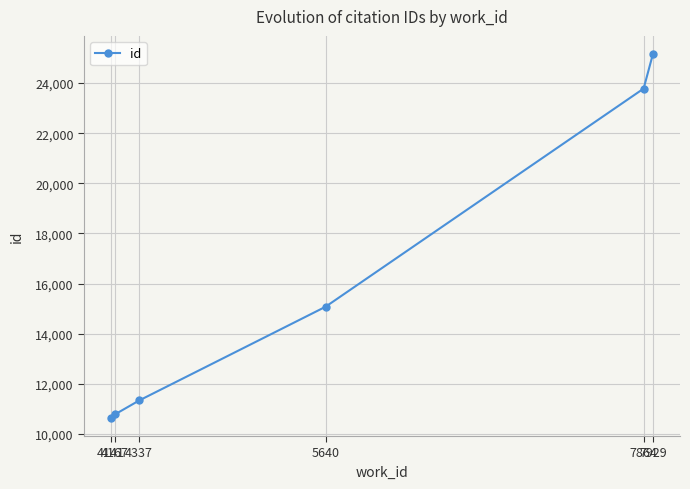

What is the greatest value displayed?

25155